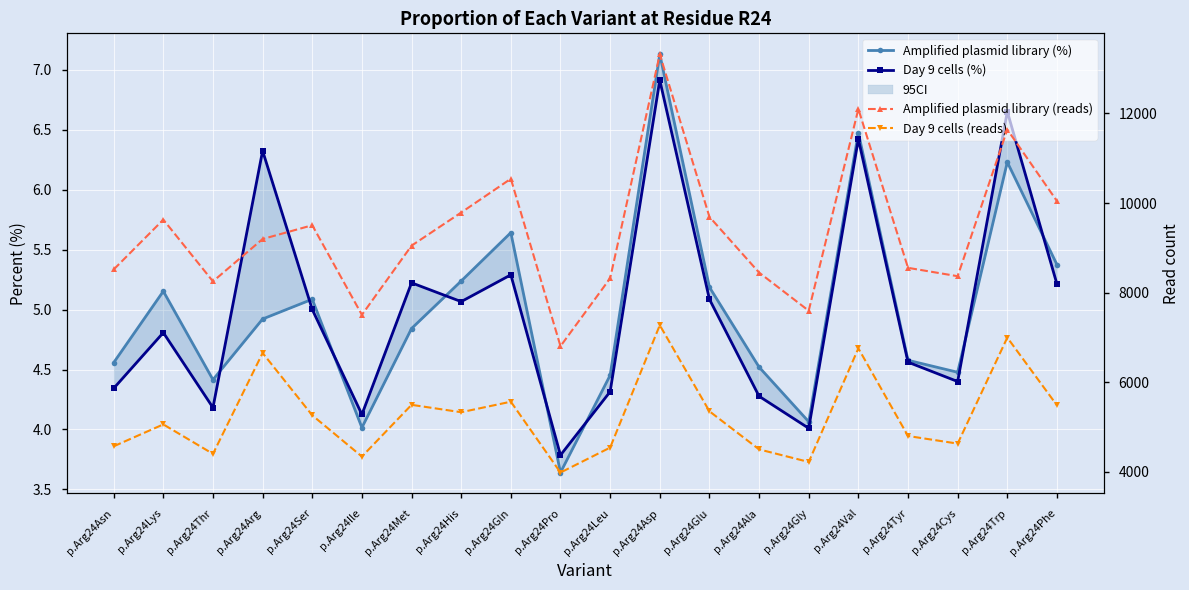

Is this an area chart (filled region under the line)?

No